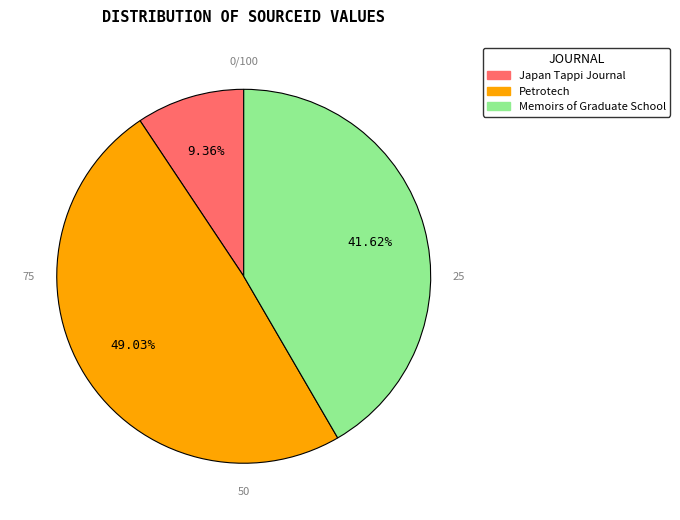

Which category has the smallest portion of the pie?

Japan Tappi Journal